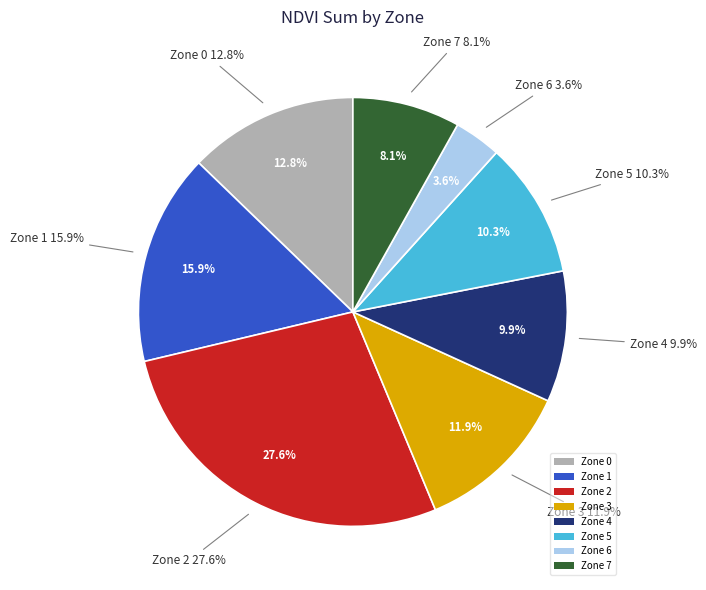

Count the number of slices in the pie.

8